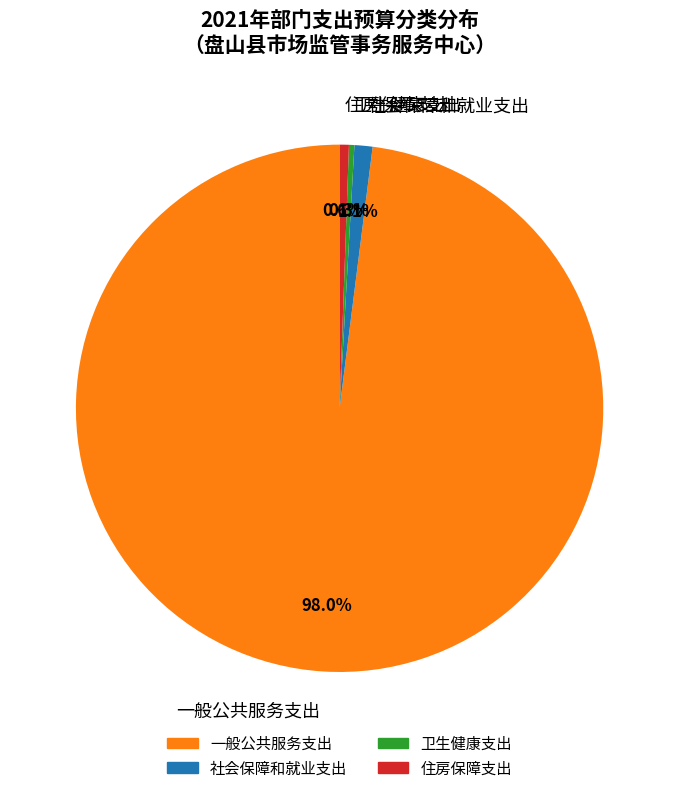

Which category accounts for the majority?

一般公共服务支出